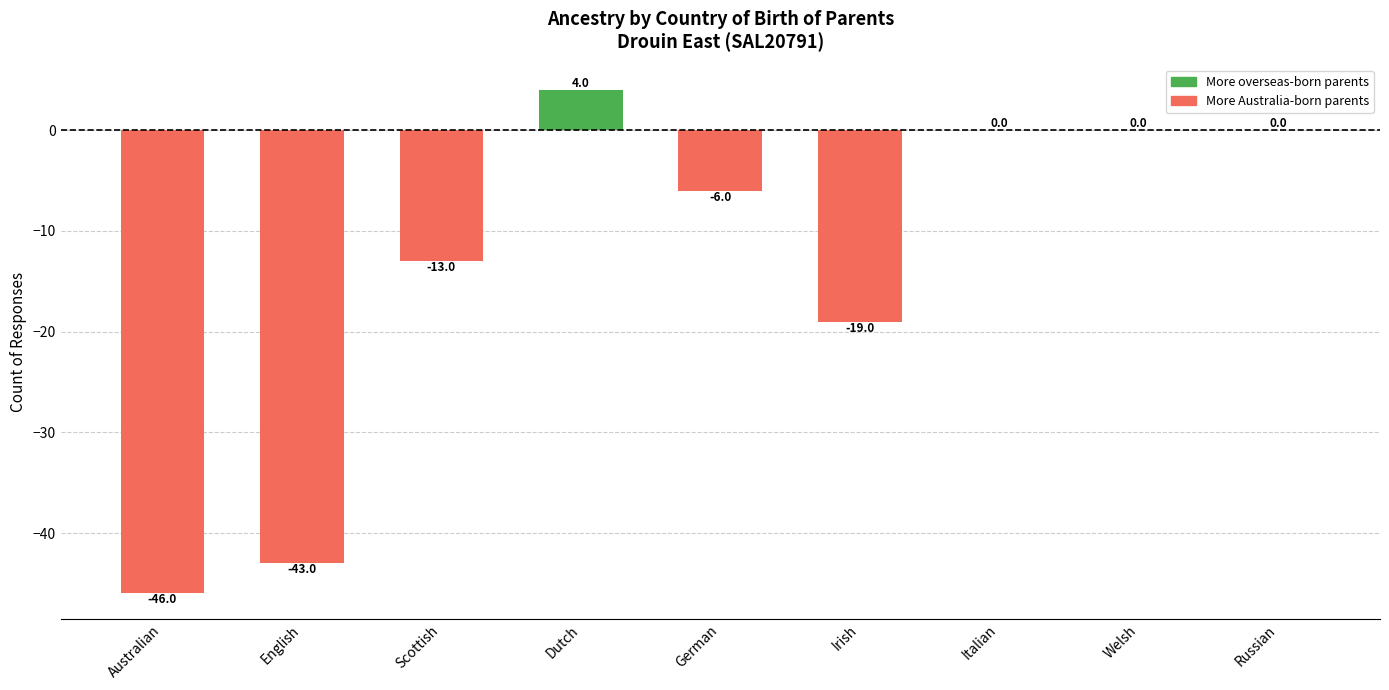

Are the bars grouped side by side (vs. stacked)?

No